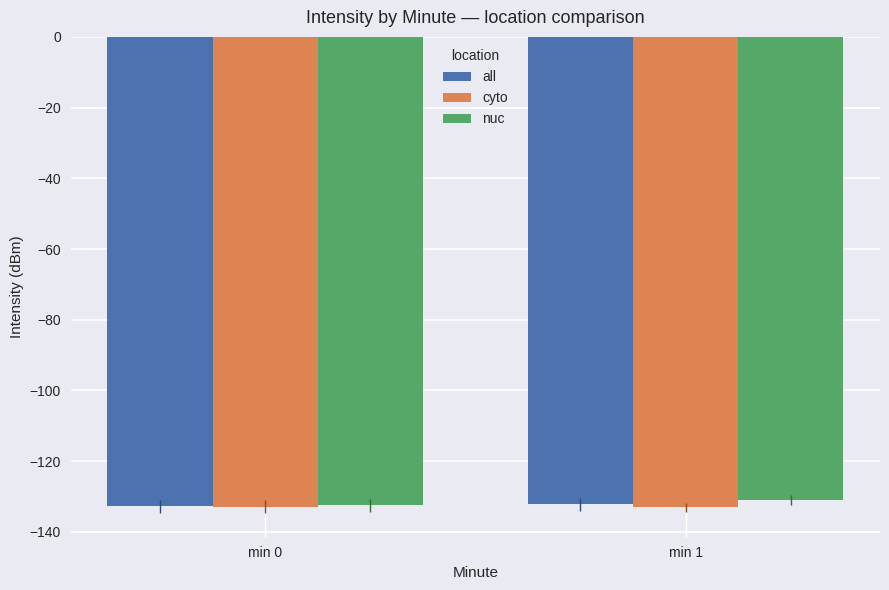

What is the minimum value shown in the chart?

-133.1